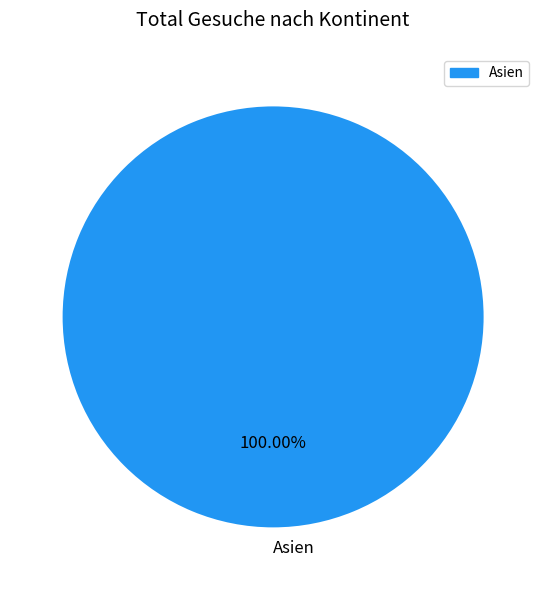

Which slice represents more than half of the pie?

Asien